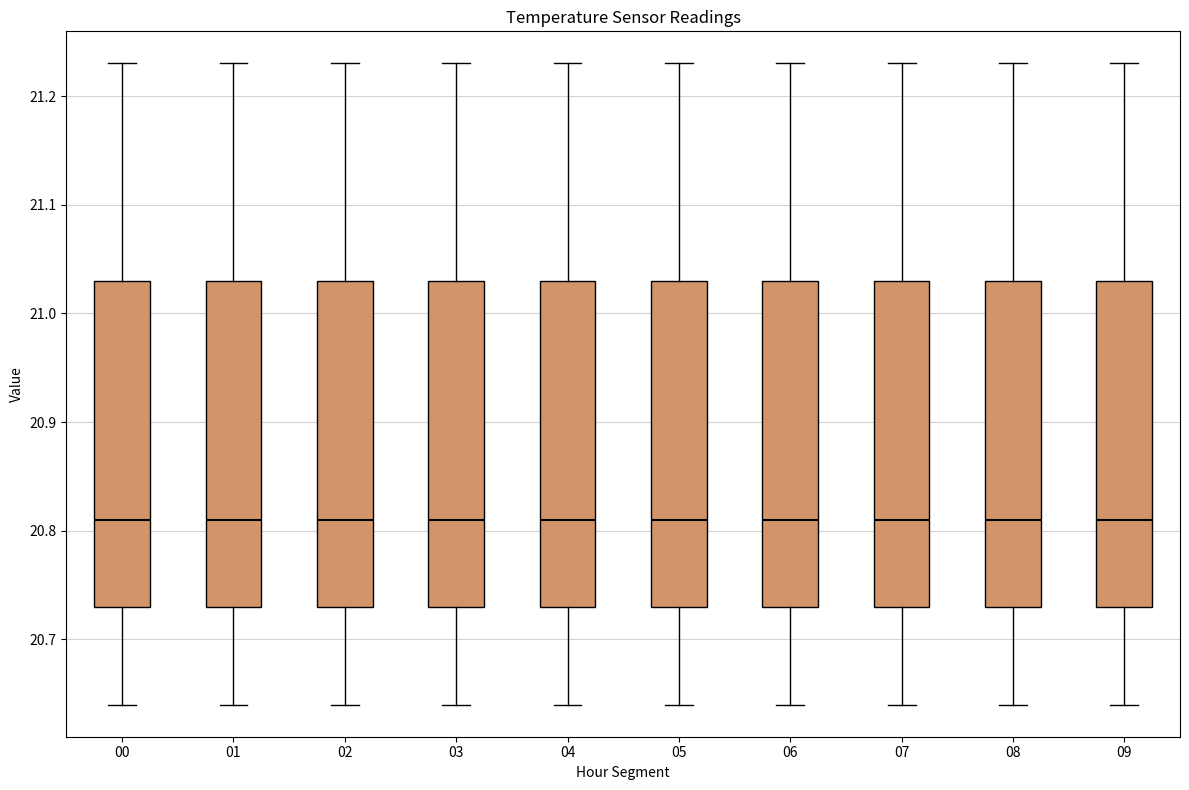

Reading left to right, transcribe this box plot: for each box, give where its median line is, the range the box spans, and where its two whiskers end, as read against the y-axis. The values are not printed on the chart, so give them approximately, as read against the axis.

00: median 20.81, box 20.73 to 21.03, whiskers 20.64 to 21.23
01: median 20.81, box 20.73 to 21.03, whiskers 20.64 to 21.23
02: median 20.81, box 20.73 to 21.03, whiskers 20.64 to 21.23
03: median 20.81, box 20.73 to 21.03, whiskers 20.64 to 21.23
04: median 20.81, box 20.73 to 21.03, whiskers 20.64 to 21.23
05: median 20.81, box 20.73 to 21.03, whiskers 20.64 to 21.23
06: median 20.81, box 20.73 to 21.03, whiskers 20.64 to 21.23
07: median 20.81, box 20.73 to 21.03, whiskers 20.64 to 21.23
08: median 20.81, box 20.73 to 21.03, whiskers 20.64 to 21.23
09: median 20.81, box 20.73 to 21.03, whiskers 20.64 to 21.23